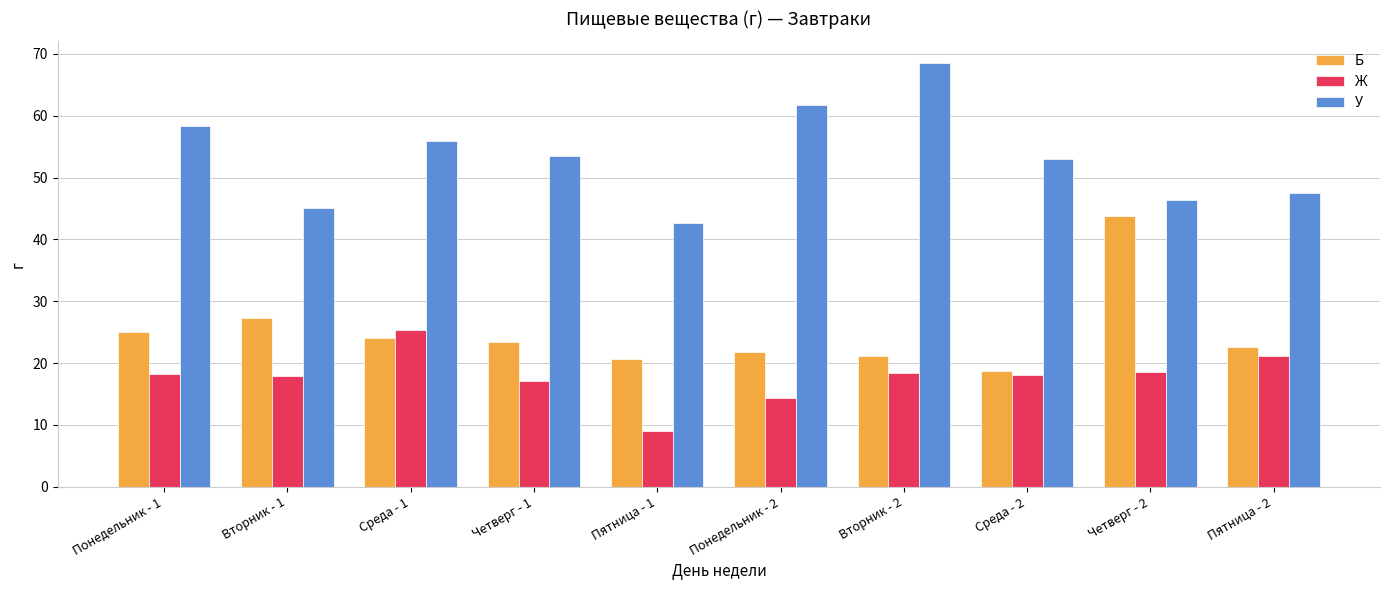

Does the chart contain any negative values?

No